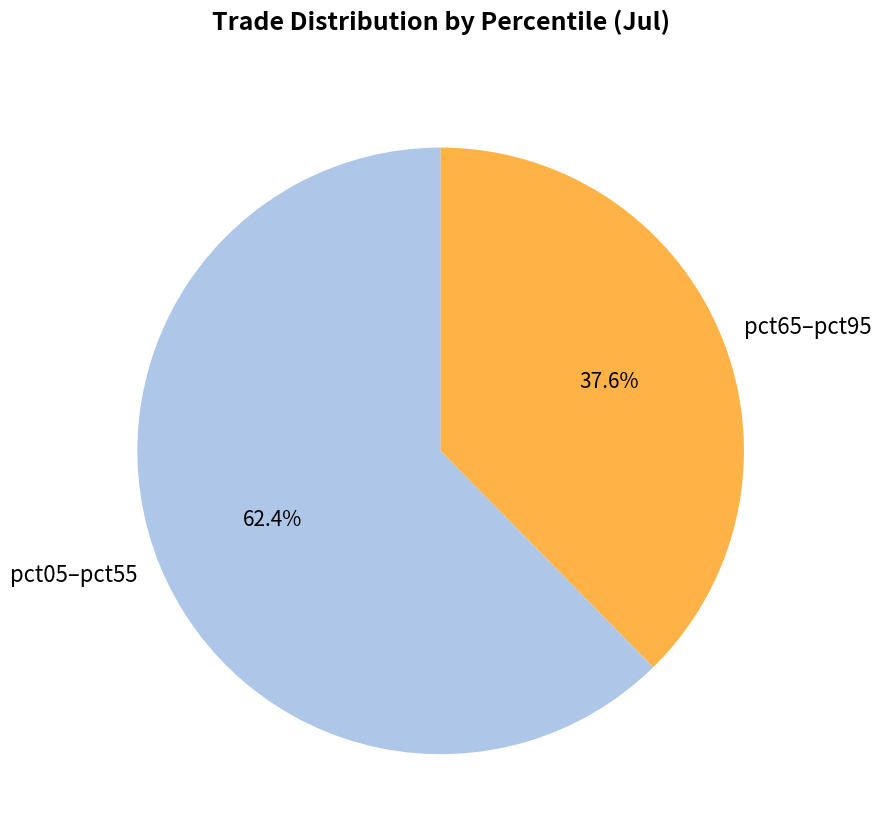

Which slice represents more than half of the pie?

pct05–pct55